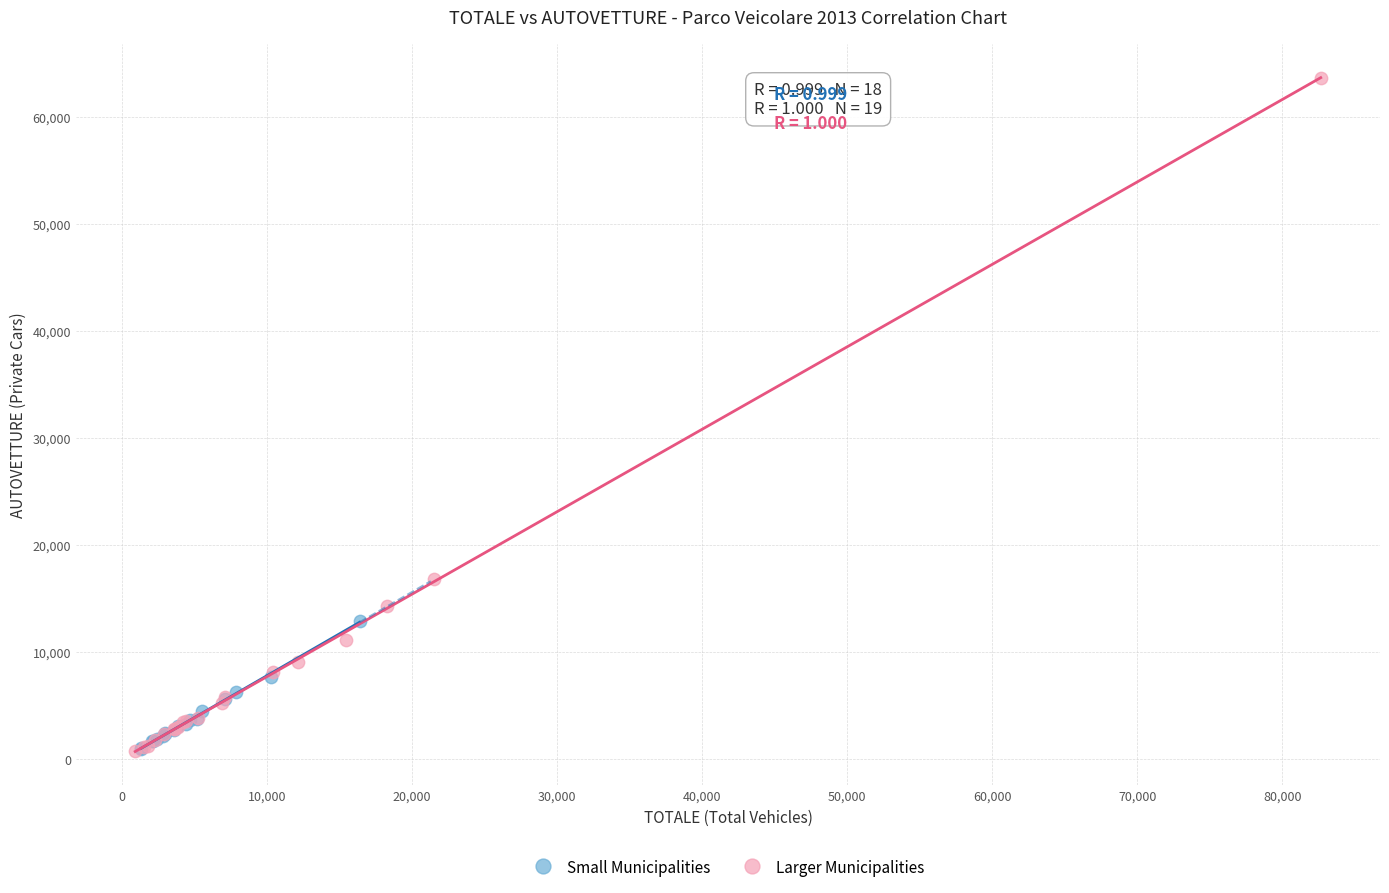

Which series has the largest Y range (max minus min)?

Larger Municipalities